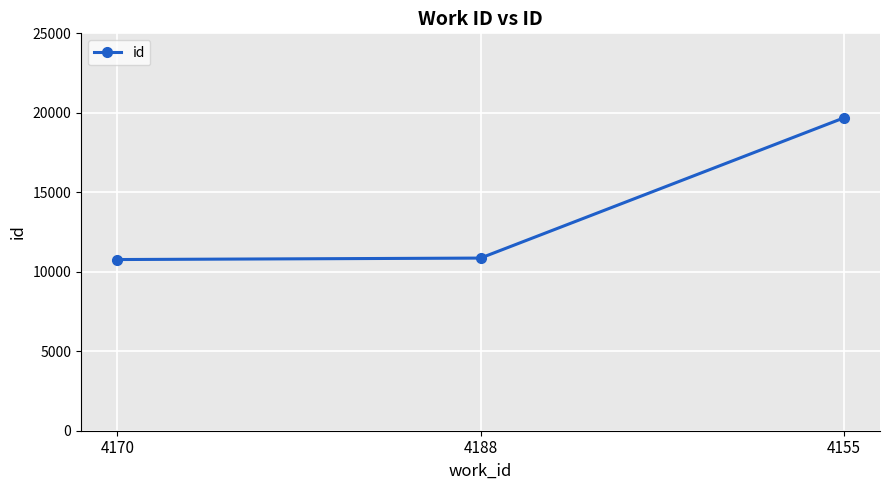

Where is the data nearest to the value 15223?

4188